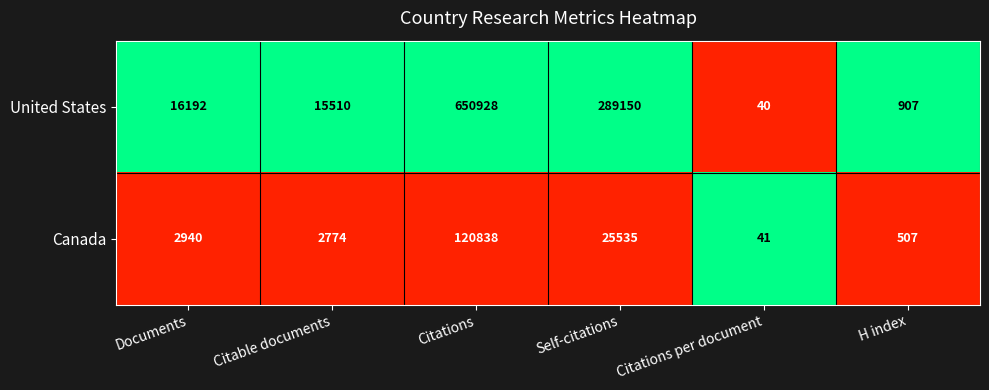

What is the maximum value shown in the chart?

650928